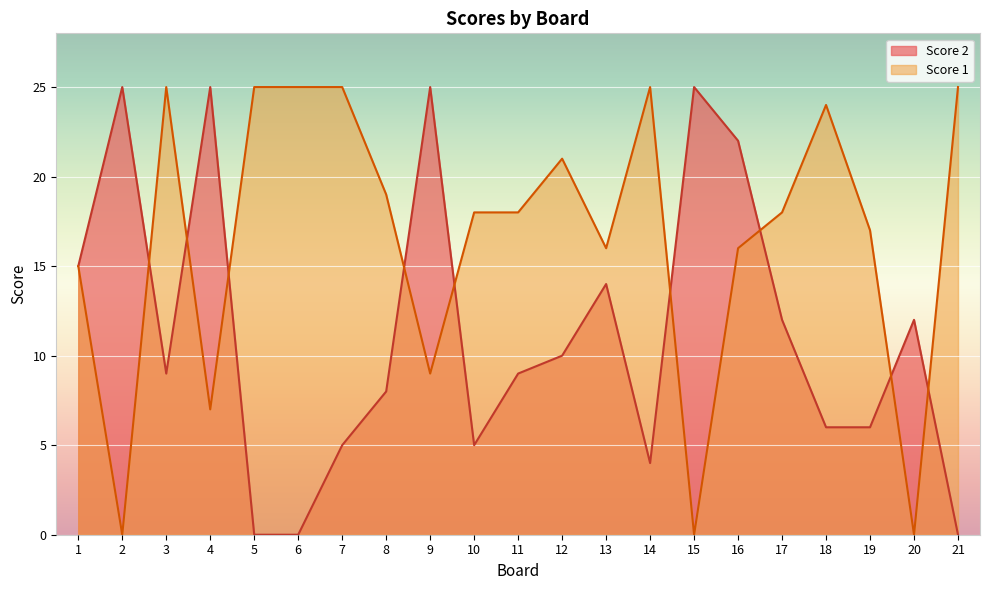

How many lines are shown in the chart?

2